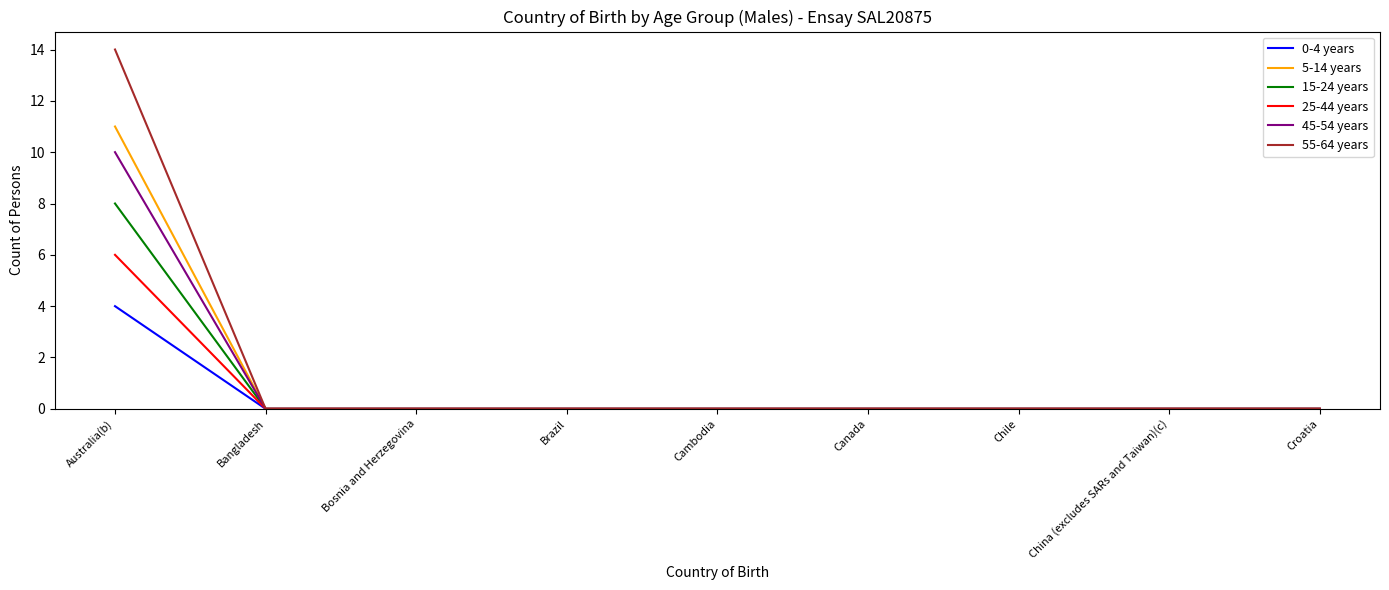

How many distinct data groups are displayed?

6